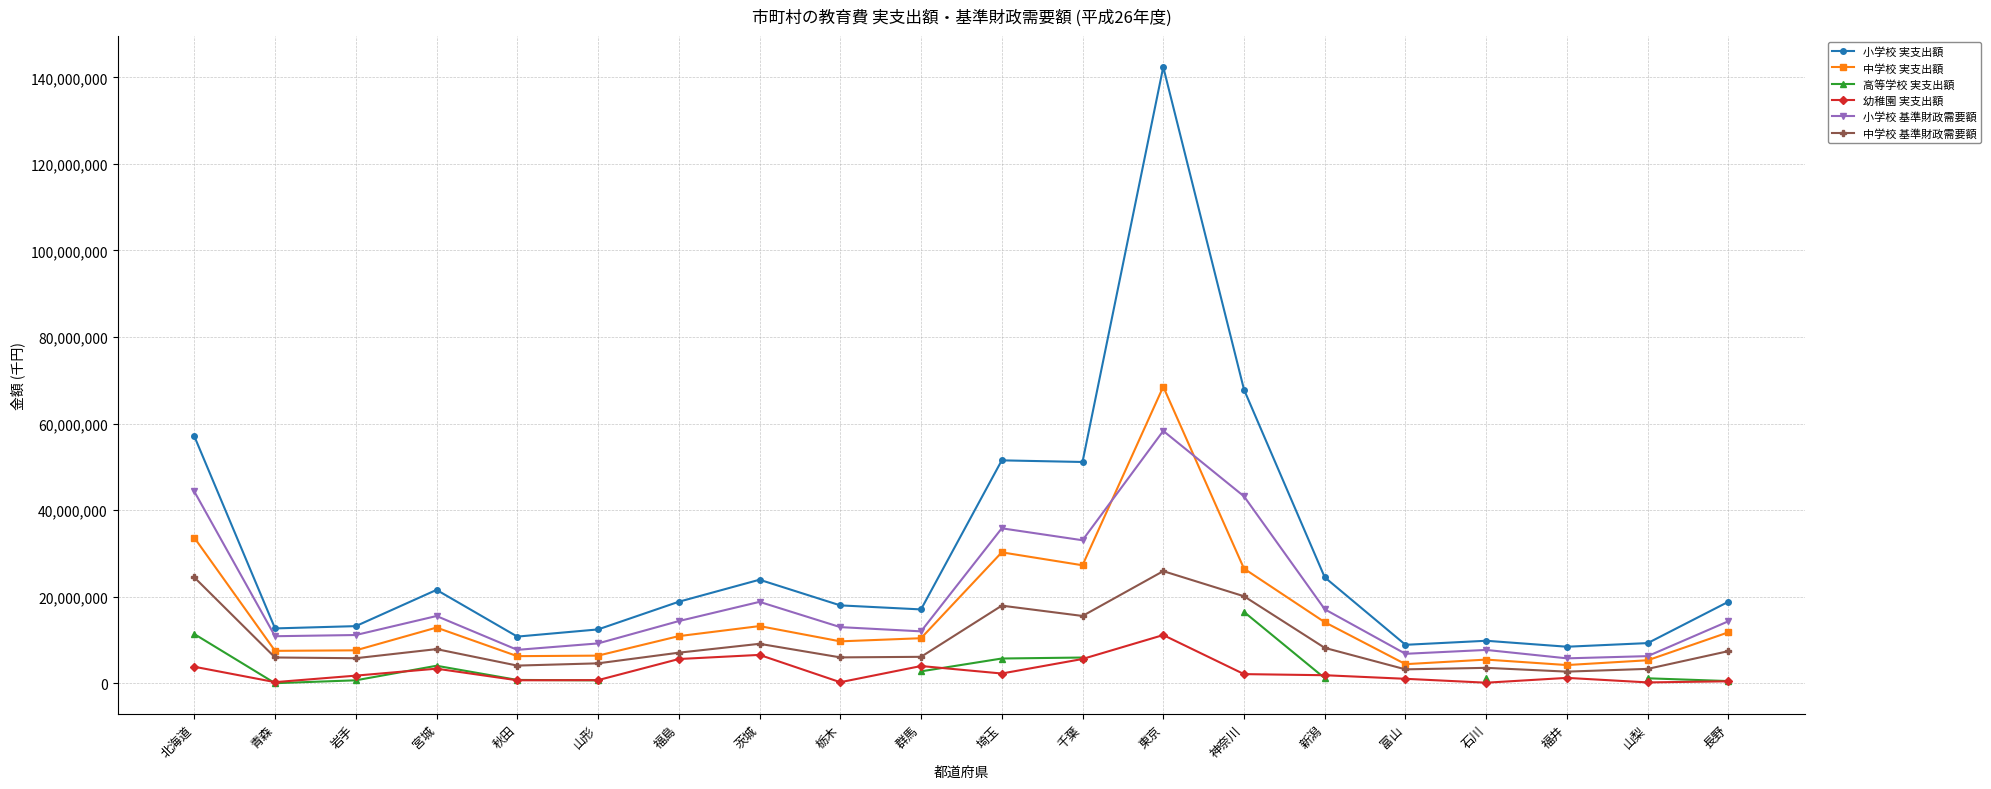

At how many categories does at least one series exceed 137855228?

1